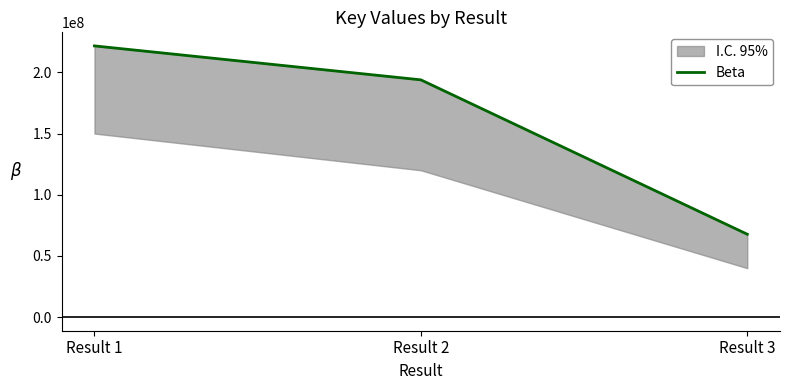

Rank the categories by value from lowest to highest.

Result 3, Result 2, Result 1